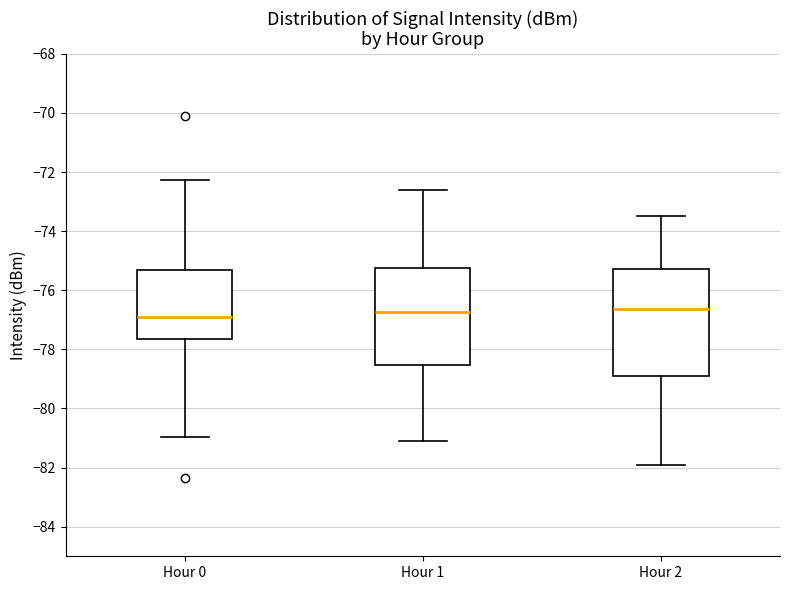

Reading left to right, transcribe this box plot: for each box, give where its median line is, the range the box spans, and where its two whiskers end, as read against the y-axis. The values are not printed on the chart, so give them approximately, as read against the axis.

Hour 0: median -77.0, box -77.6 to -75.4, whiskers -81.0 to -72.2
Hour 1: median -76.8, box -78.6 to -75.2, whiskers -81.0 to -72.6
Hour 2: median -76.6, box -78.8 to -75.2, whiskers -81.8 to -73.4